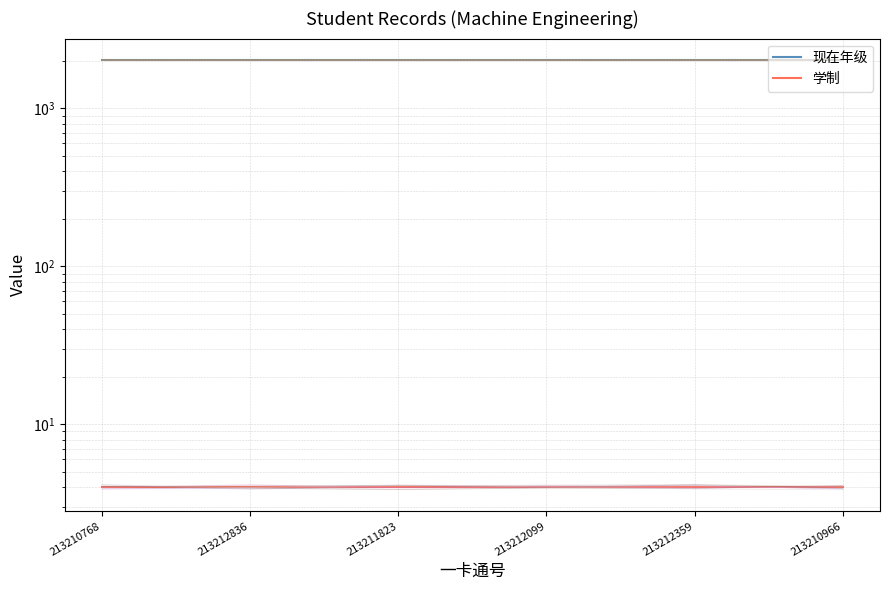

Reading left to right, what are all the values shown in this chart?

现在年级: 2021	2021	2021	2021	2021	2021
学制: 4	4	4	4	4	4